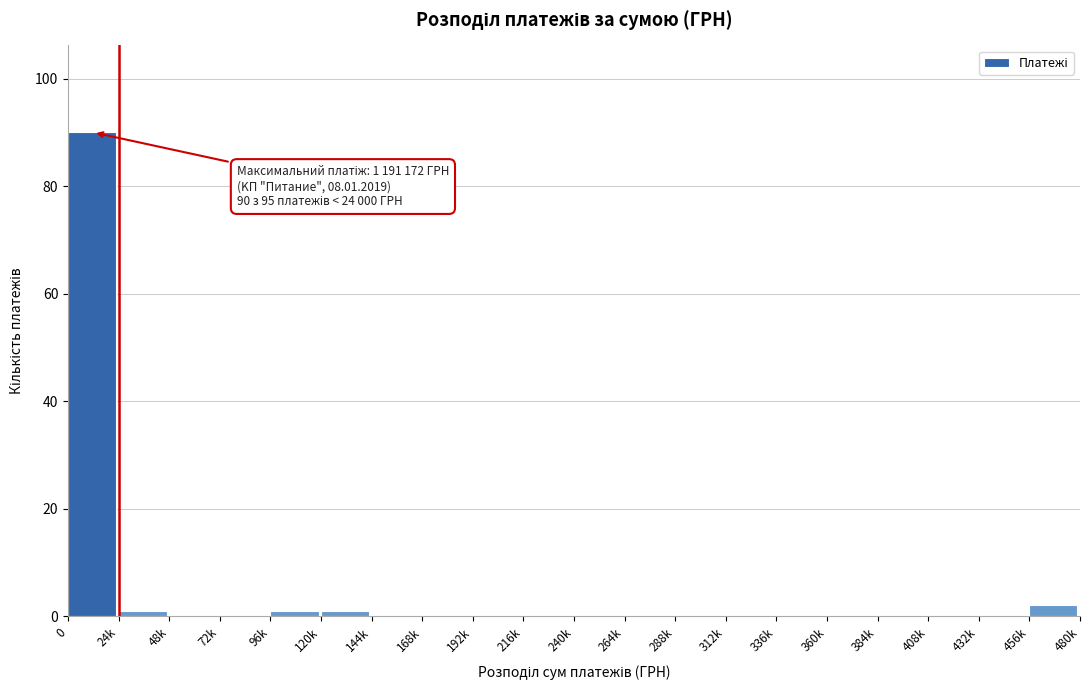

Reading right to left, transcribe all the data shown in this chart.

456k=2	432k=0	408k=0	384k=0	360k=0	336k=0	312k=0	288k=0	264k=0	240k=0	216k=0	192k=0	168k=0	144k=0	120k=1	96k=1	72k=0	48k=0	24k=1	0=90